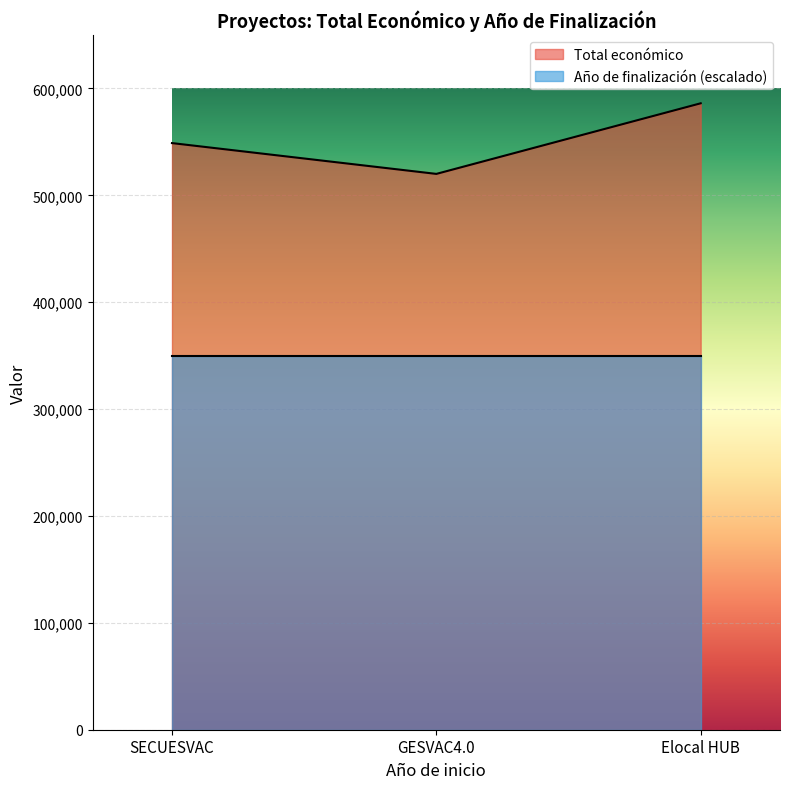

Between Elocal HUB and GESVAC4.0, which is larger?

Elocal HUB